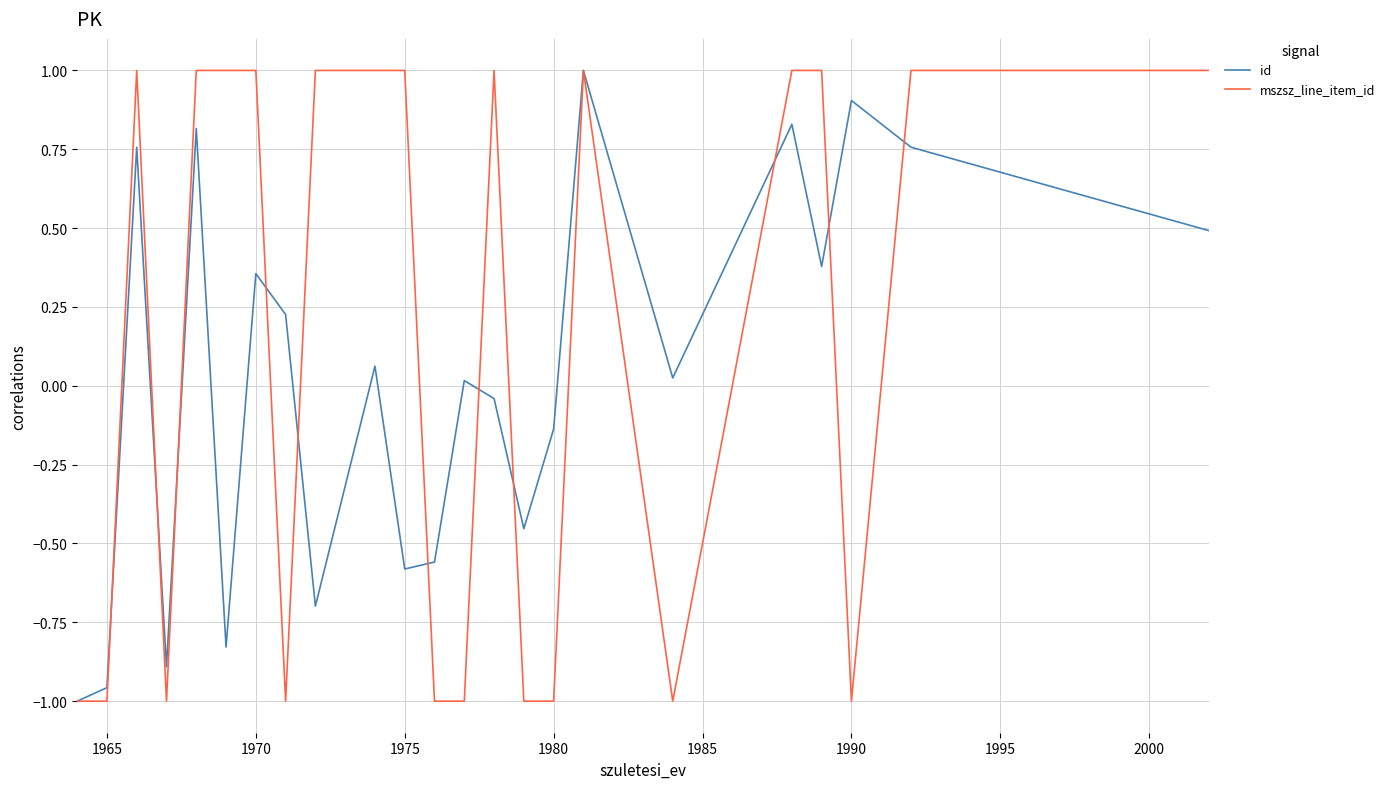

Which series has the largest total across all categories?

mszsz_line_item_id